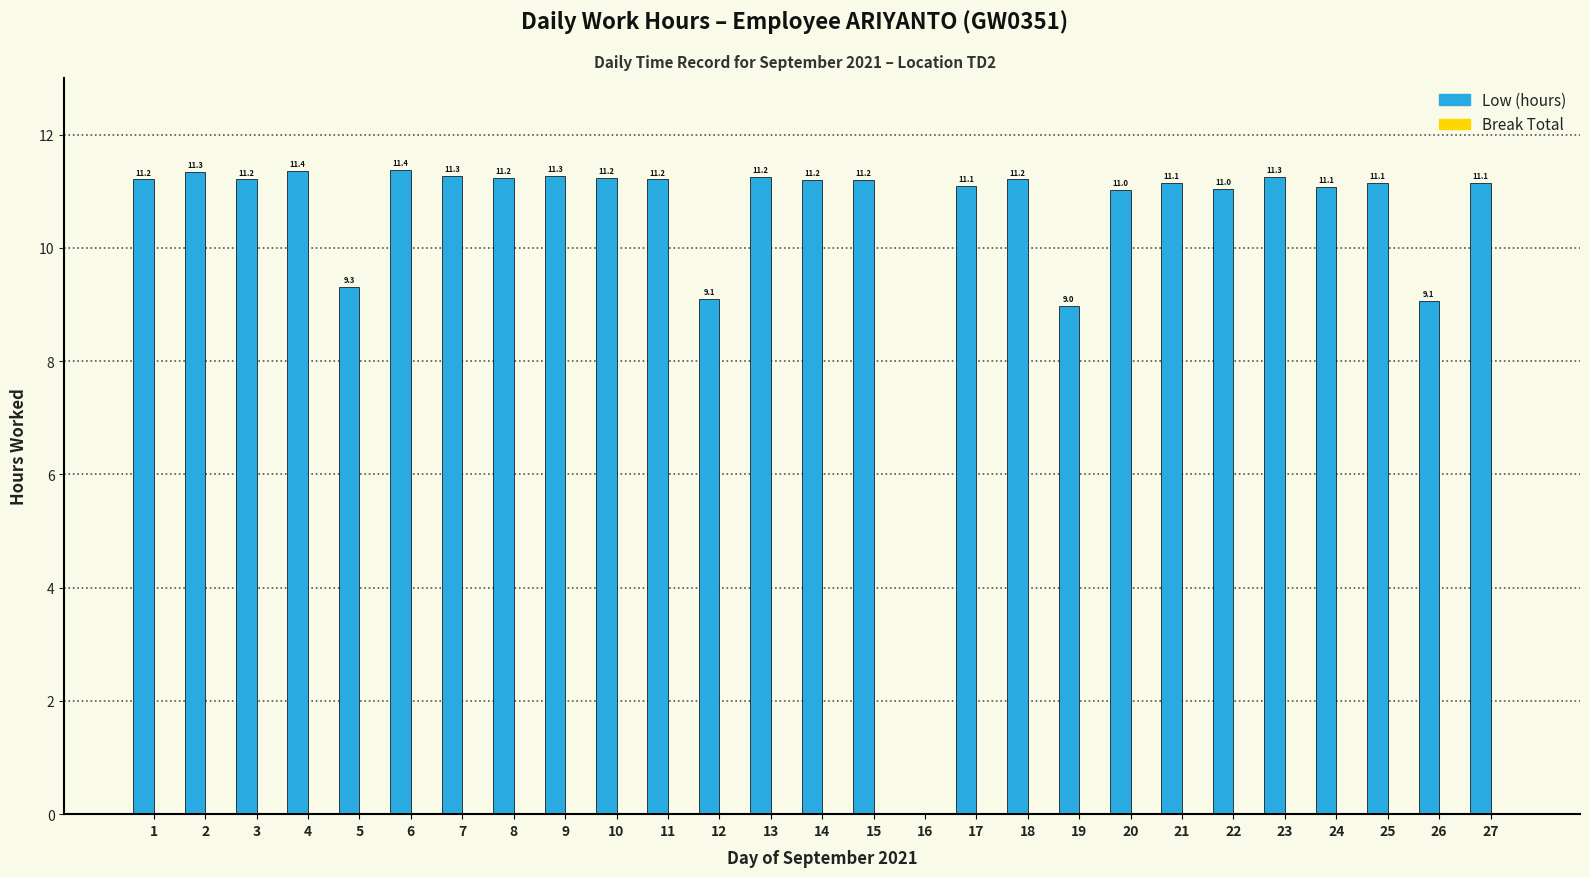

Between 6 and 1, which is larger?

6